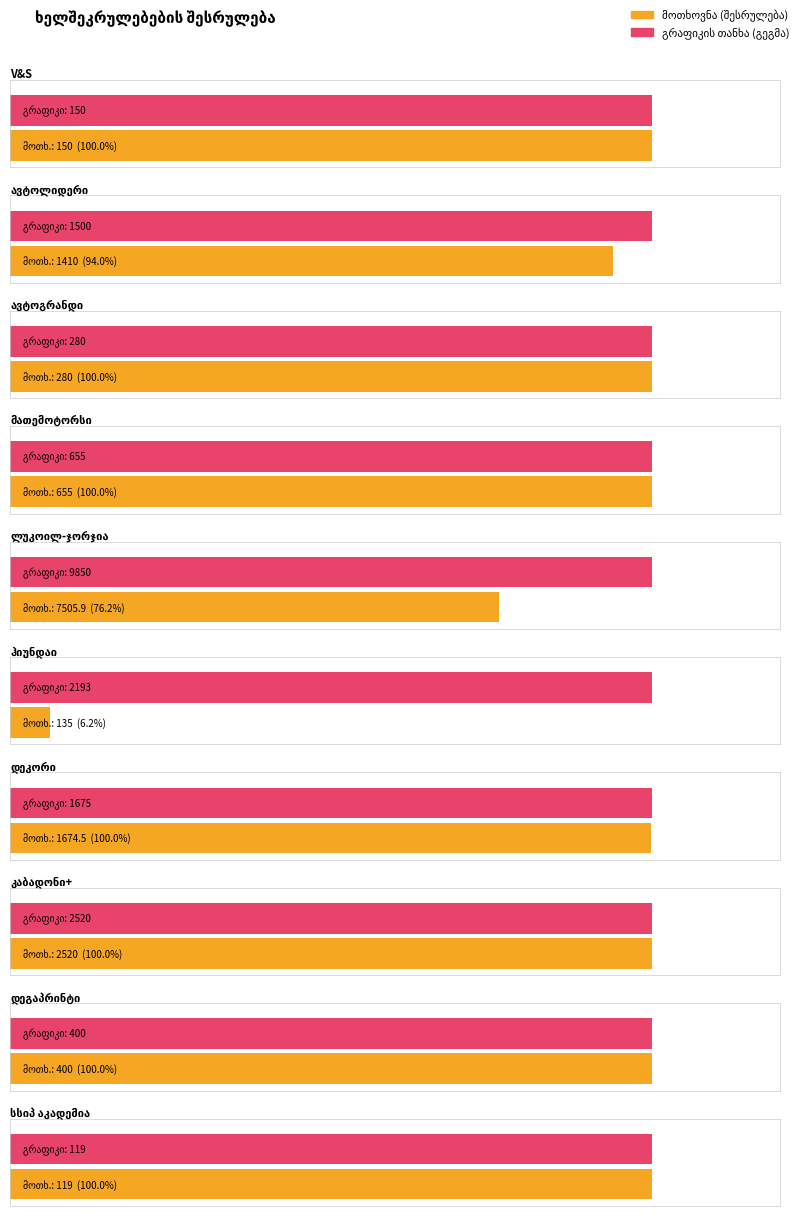

List the labels in order of მოთხოვნა value, smallest first.

სსიპ აკადემია, ჰიუნდაი, V&S, ავტოგრანდი, დეგაპრინტი, მათემოტორსი, ავტოლიდერი, დეკორი, კაბადონი+, ლუკოილ-ჯორჯია